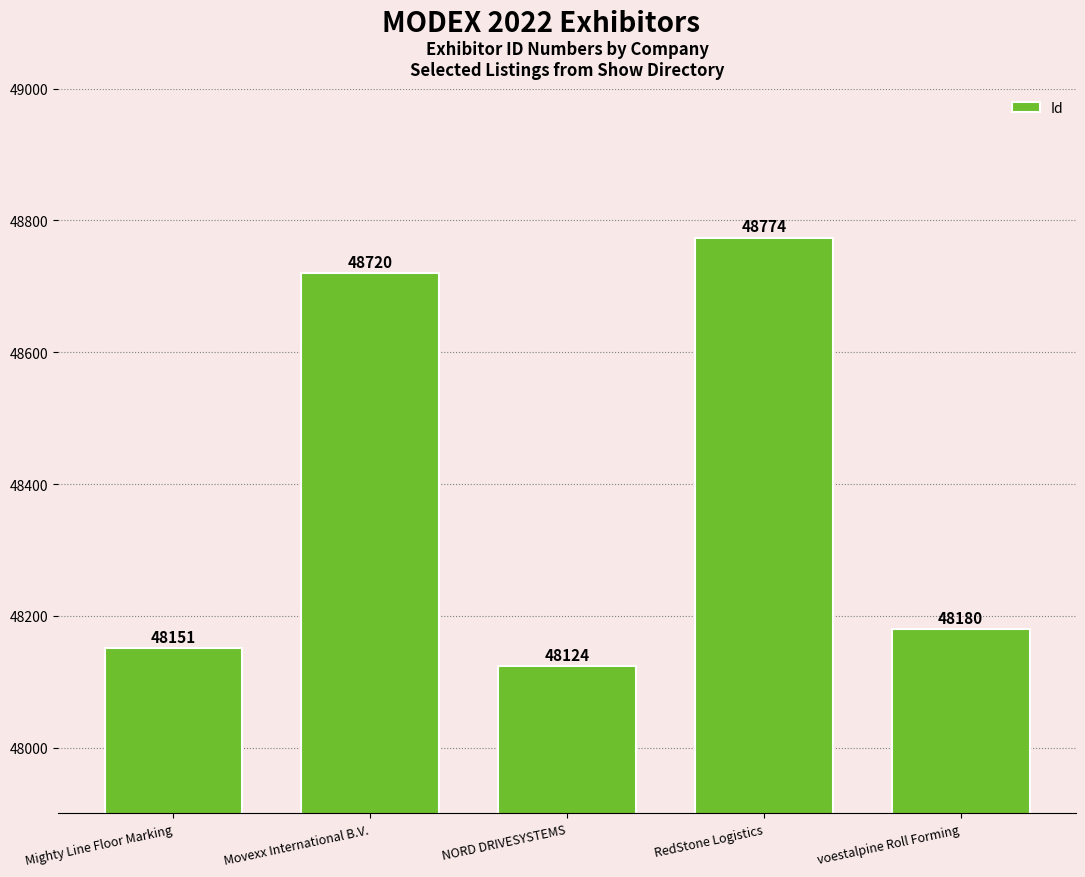

Rank the categories by value from lowest to highest.

NORD DRIVESYSTEMS, Mighty Line Floor Marking, voestalpine Roll Forming, Movexx International B.V., RedStone Logistics